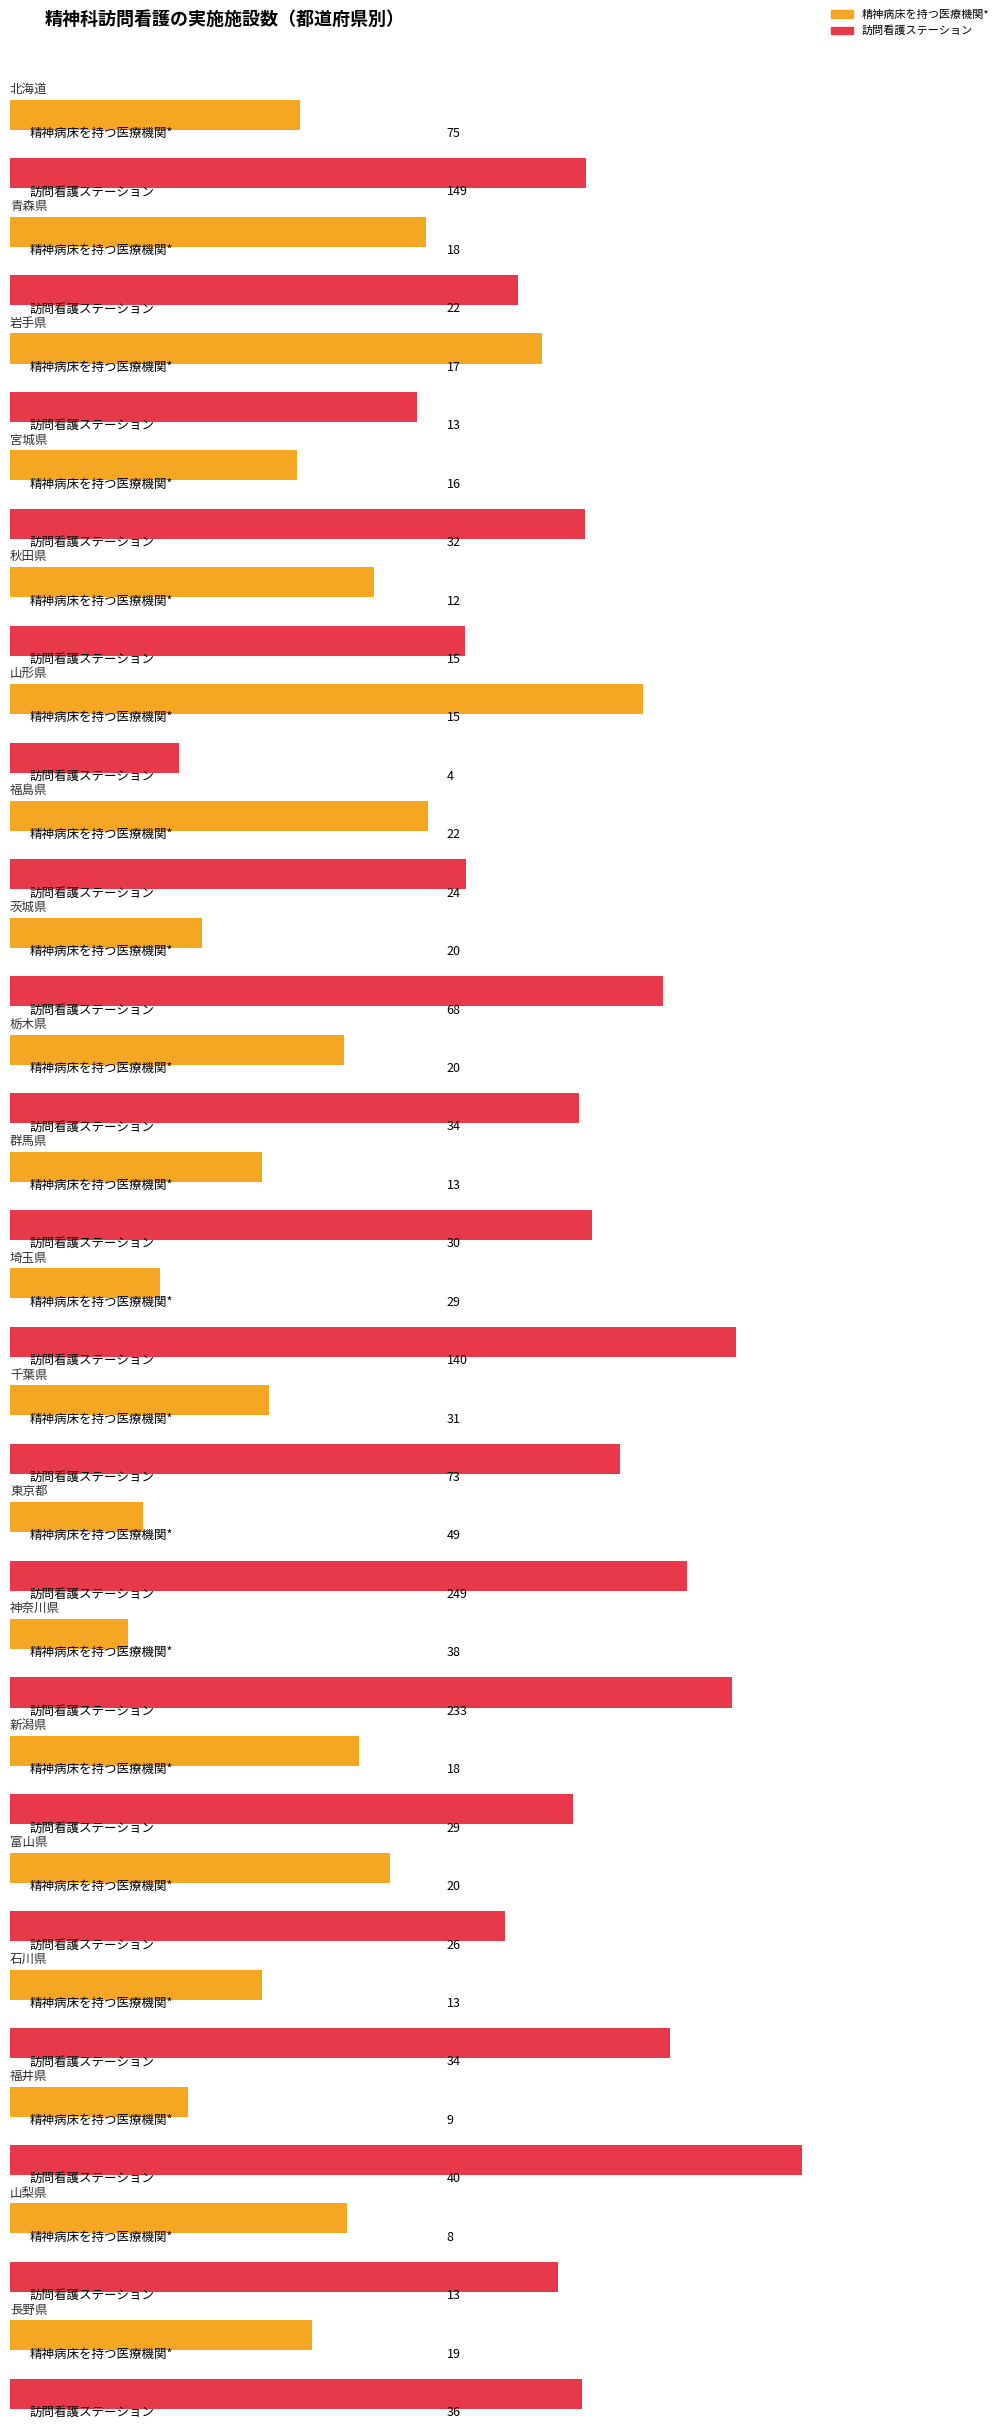

What are all the series names shown in the legend?

精神病床を持つ医療機関*, 訪問看護ステーション